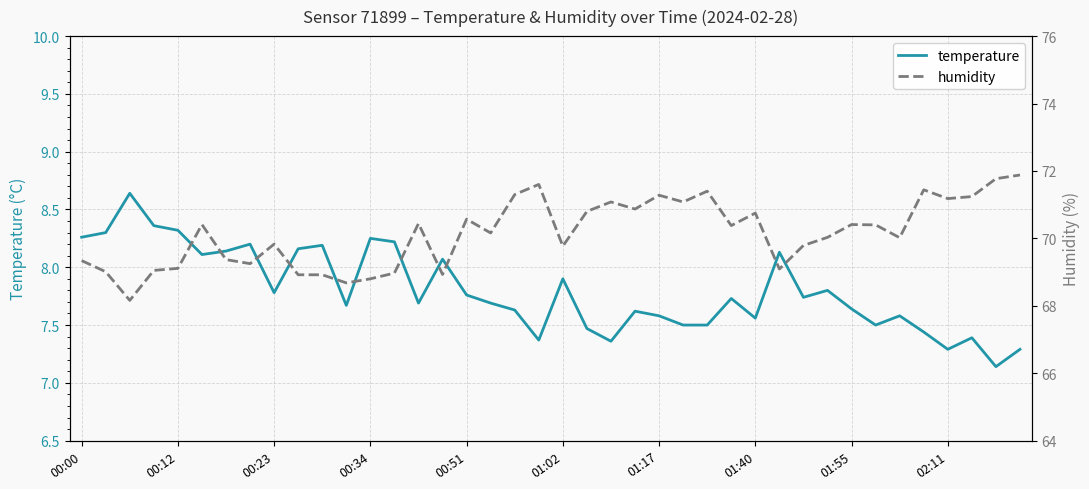

How many interior local valleys does the humidity series have?

12